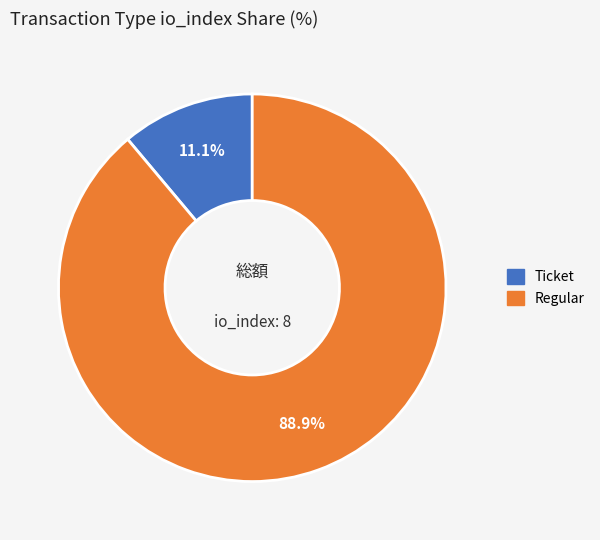

Which slice is the smallest?

Ticket